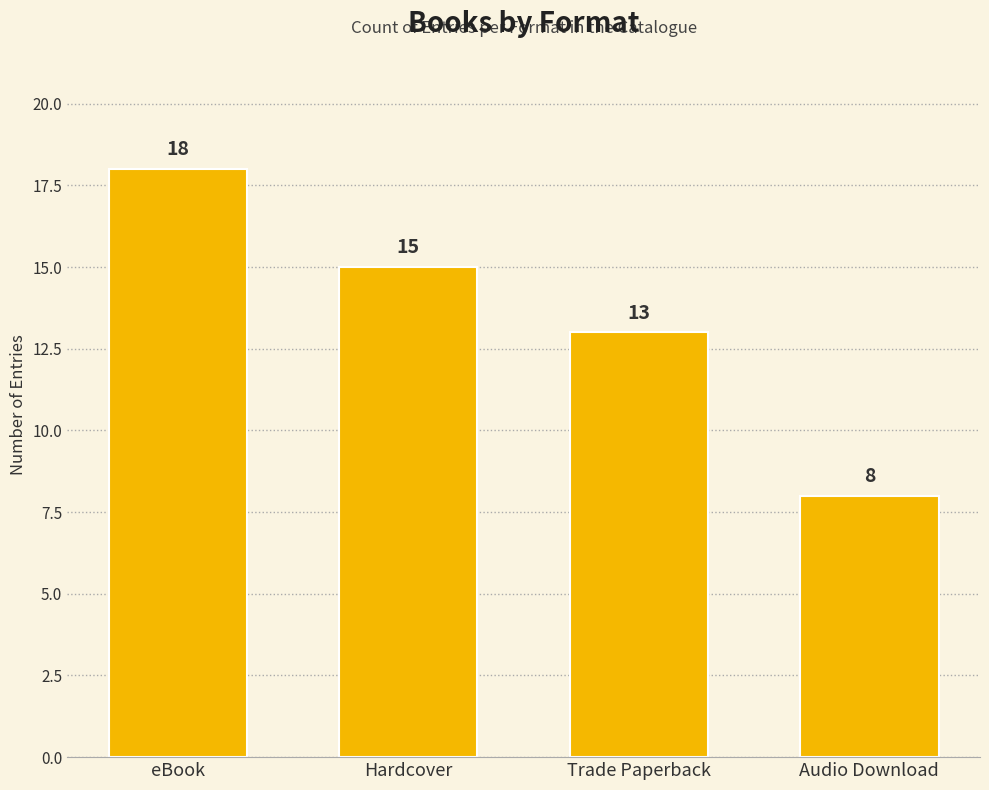

Count the number of data series in this chart.

1